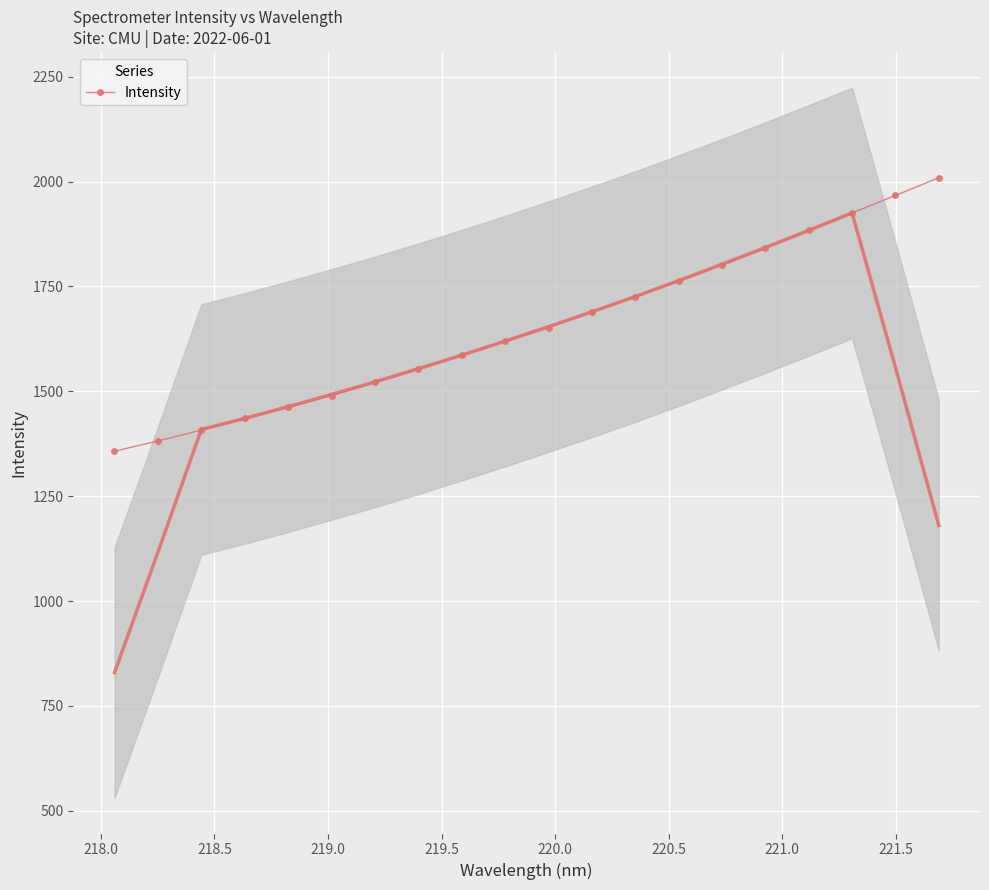

How many categories are shown in the chart?

20